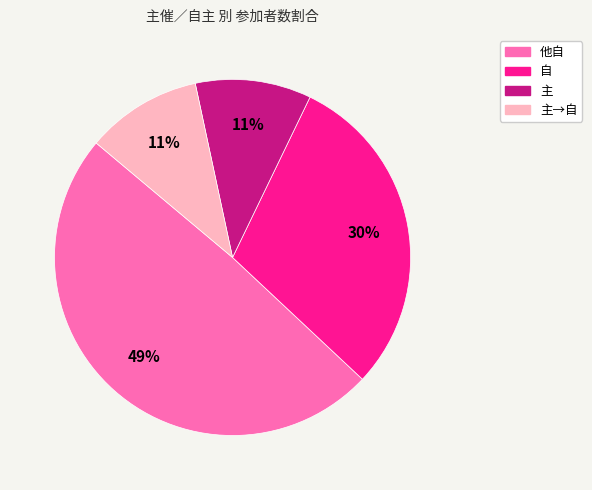

To the nearest percent, what is the average slice percentage?

25%